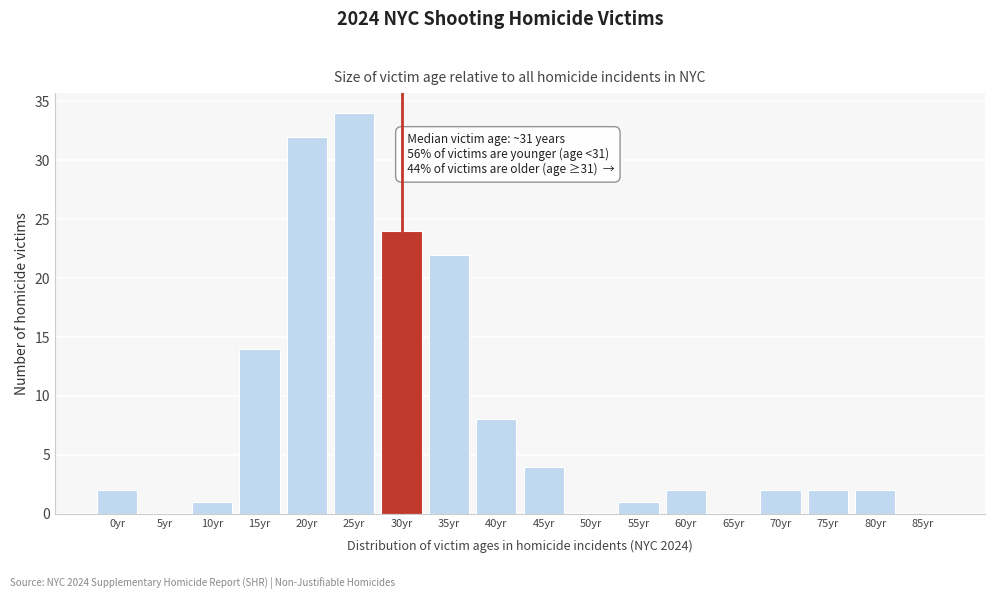

Reading left to right, extract all data points from this chart.

0yr=2	5yr=0	10yr=1	15yr=14	20yr=32	25yr=34	30yr=24	35yr=22	40yr=8	45yr=4	50yr=0	55yr=1	60yr=2	65yr=0	70yr=2	75yr=2	80yr=2	85yr=0